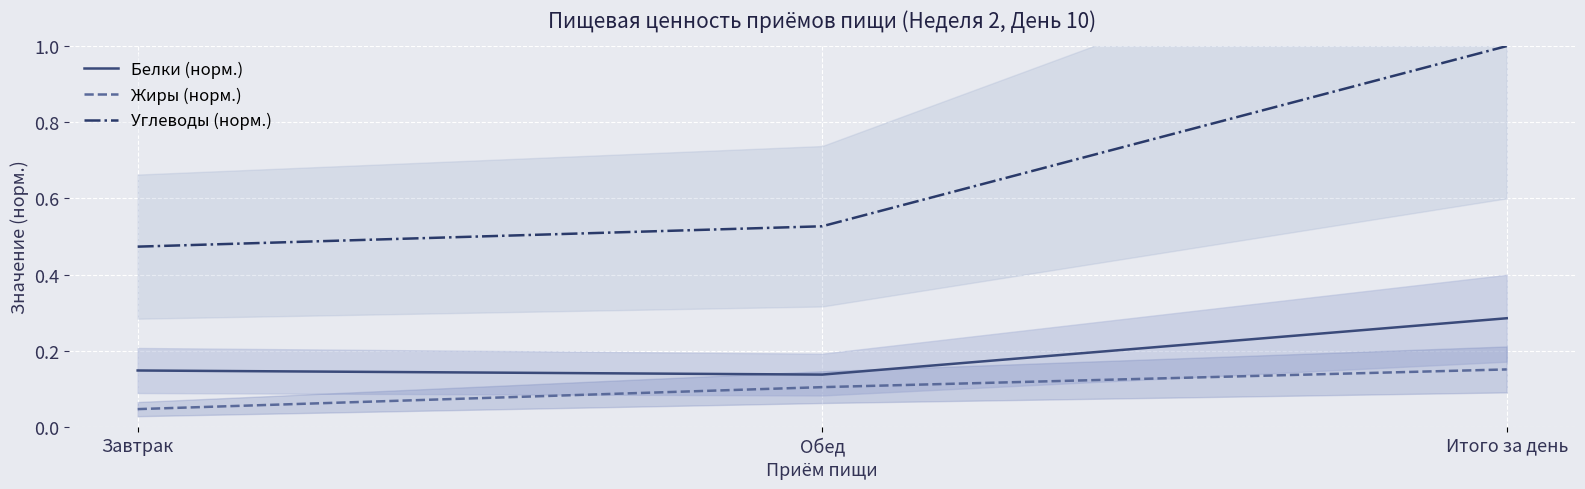

What is the approximate value of Углеводы (норм.) at Завтрак?

0.5